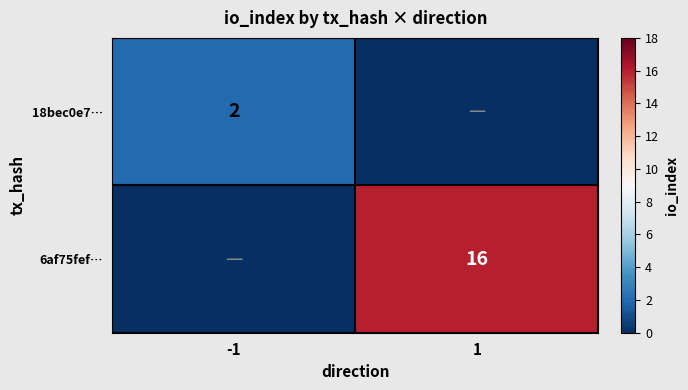

At which category is the sum across all series the highest?

1